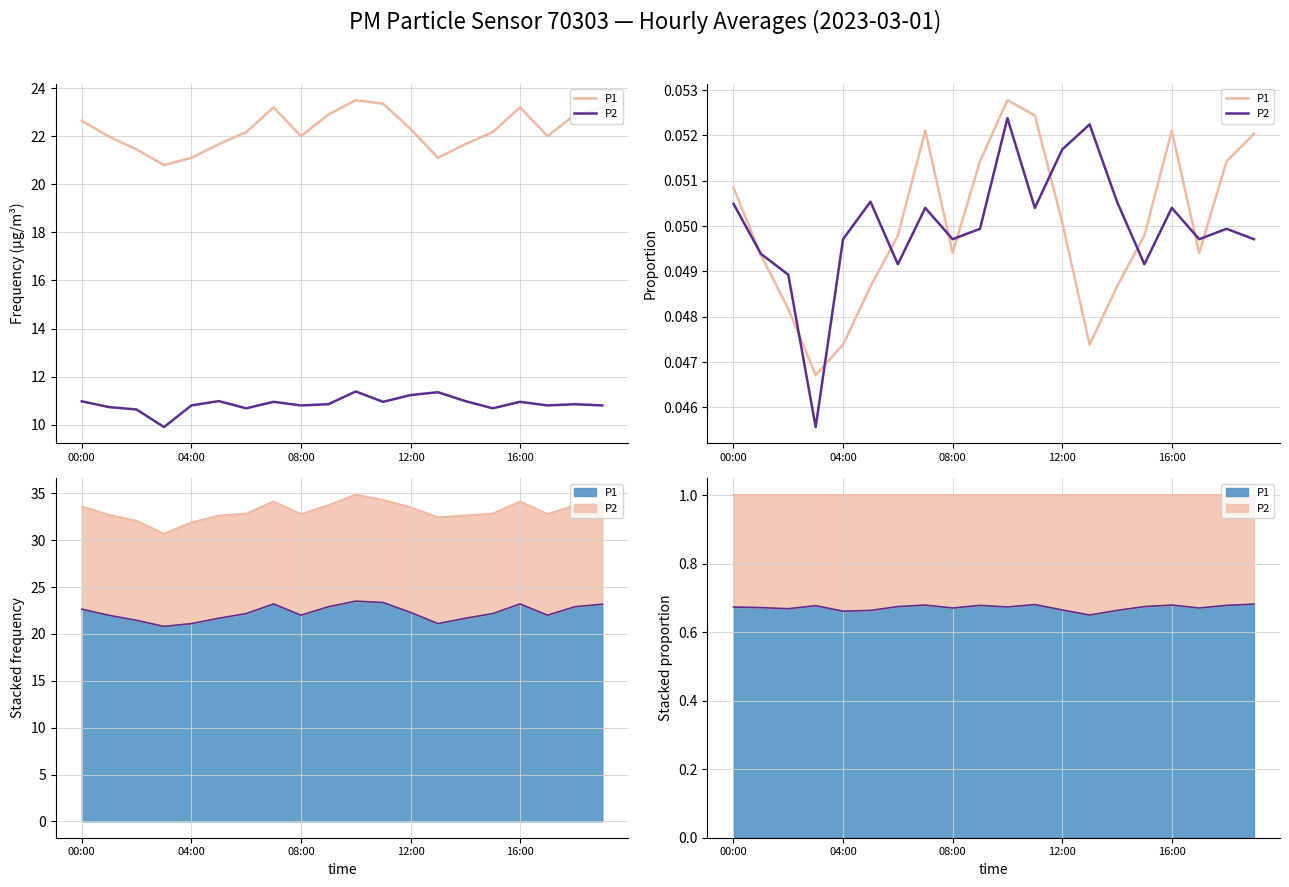

At how many categories does at least one series exceed 0?

20